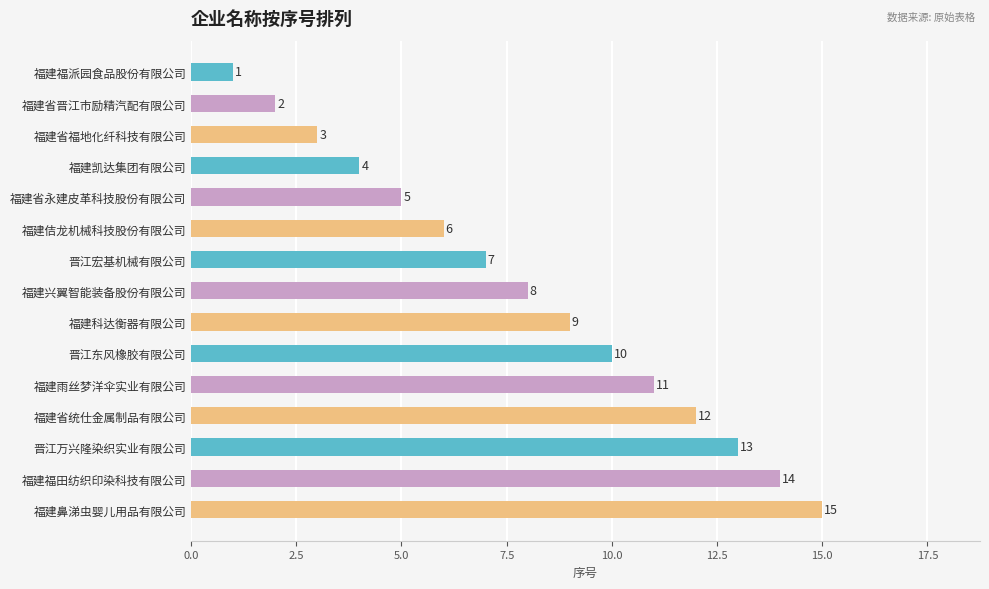

Rank the categories by value from lowest to highest.

福建福派园食品股份有限公司, 福建省晋江市励精汽配有限公司, 福建省福地化纤科技有限公司, 福建凯达集团有限公司, 福建省永建皮革科技股份有限公司, 福建佶龙机械科技股份有限公司, 晋江宏基机械有限公司, 福建兴翼智能装备股份有限公司, 福建科达衡器有限公司, 晋江东风橡胶有限公司, 福建雨丝梦洋伞实业有限公司, 福建省统仕金属制品有限公司, 晋江万兴隆染织实业有限公司, 福建福田纺织印染科技有限公司, 福建鼻涕虫婴儿用品有限公司